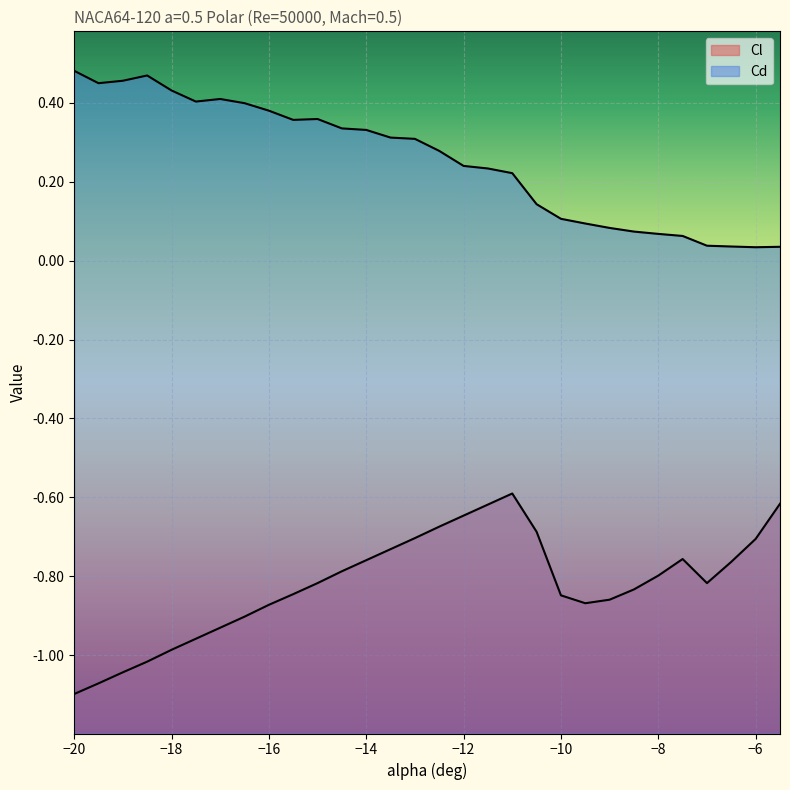

Count the number of categories in the chart.

30